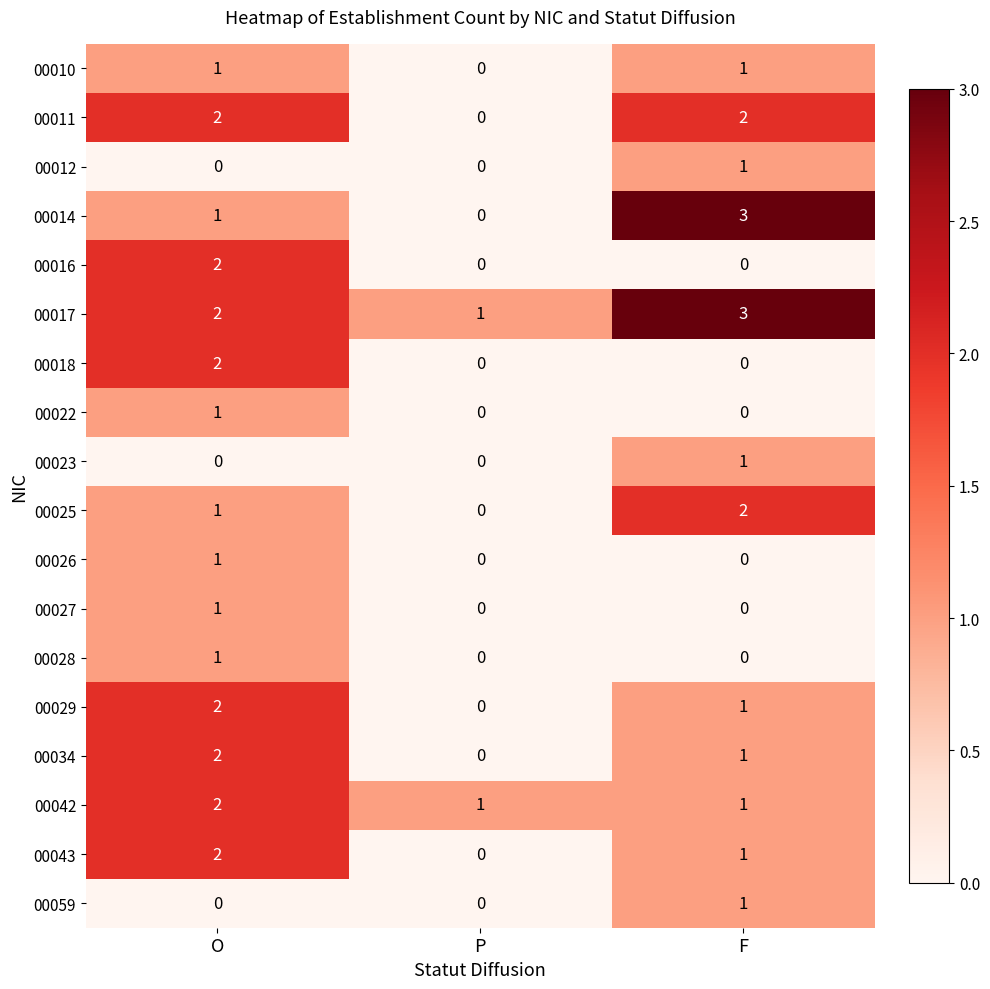

Is it true that 00029 equals 0 at P?

True